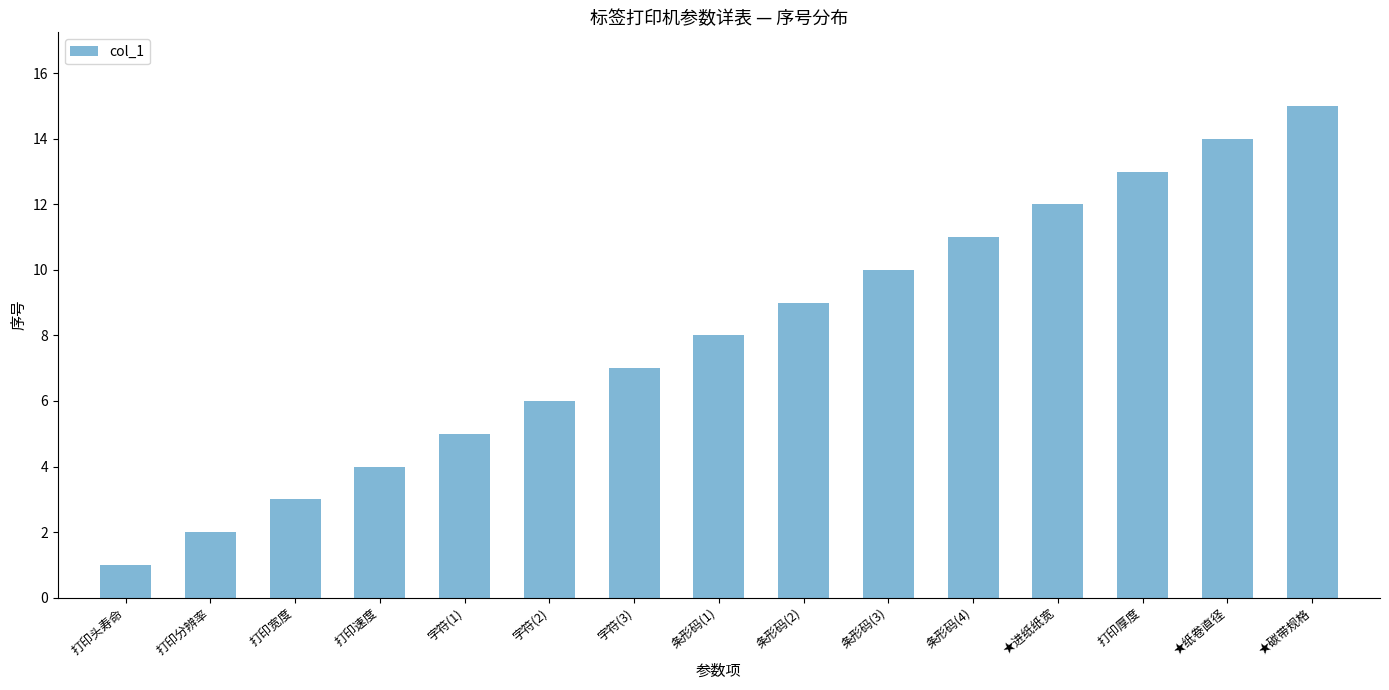

What is the label of the 9th bar from the right?

字符(3)